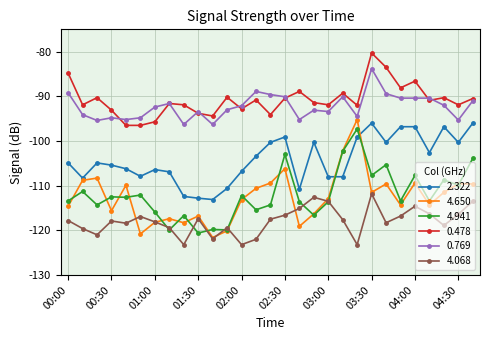

True or false: 0.769 has more than 1 interior local peaks.

True